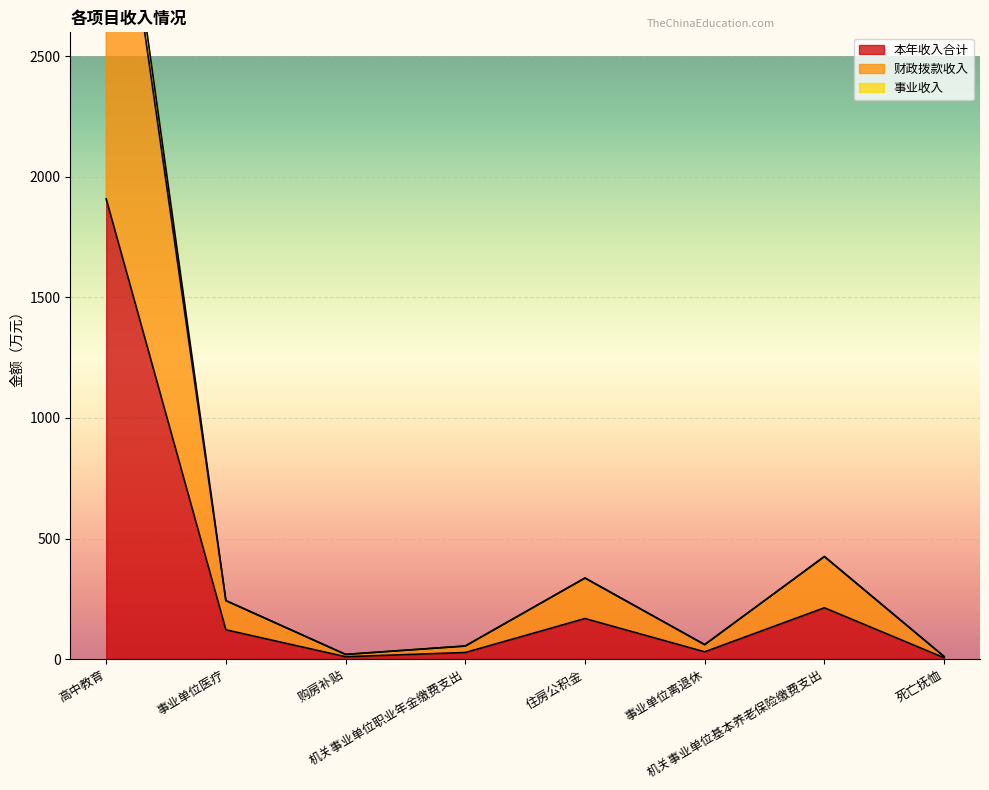

Reading left to right, extract all data points from this chart.

本年收入合计: 1909.0	121.2	9.5	27.0	168.0	29.9	212.6	5.2
财政拨款收入: 3718.4	242.4	19.1	54.0	336.0	59.7	425.2	10.4
事业收入: 3818.0	242.4	19.1	54.0	336.0	59.7	425.2	10.4